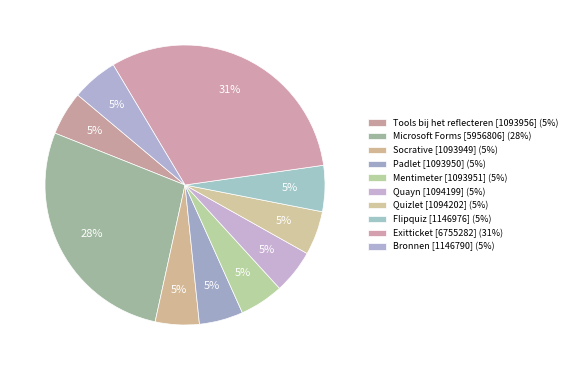

Is the sum of Bronnen [1146790] and Flipquiz [1146976] greater than half?

No